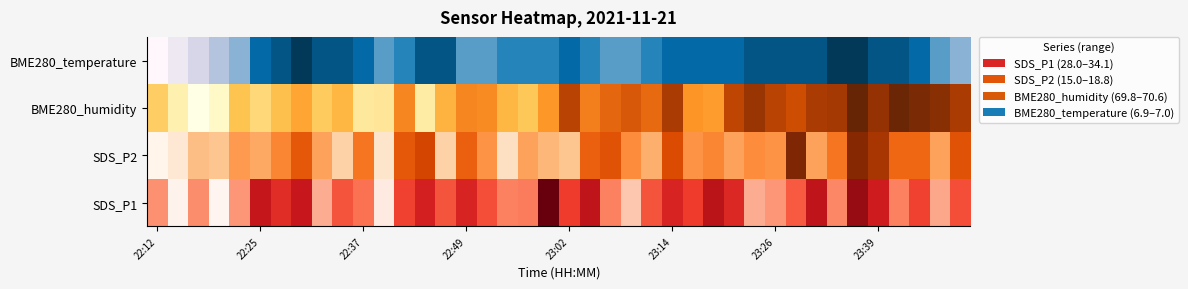

Reading left to right, list all the values displayed in this chart.

0.0	0.1	0.2	0.3	0.4	0.8	0.9	1.0	0.9	0.9	0.8	0.6	0.7	0.9	0.9	0.6	0.6	0.7	0.7	0.7	0.8	0.7	0.6	0.6	0.7	0.8	0.8	0.8	0.8	0.9	0.9	0.9	0.9	1.0	1.0	0.9	0.9	0.8	0.6	0.4